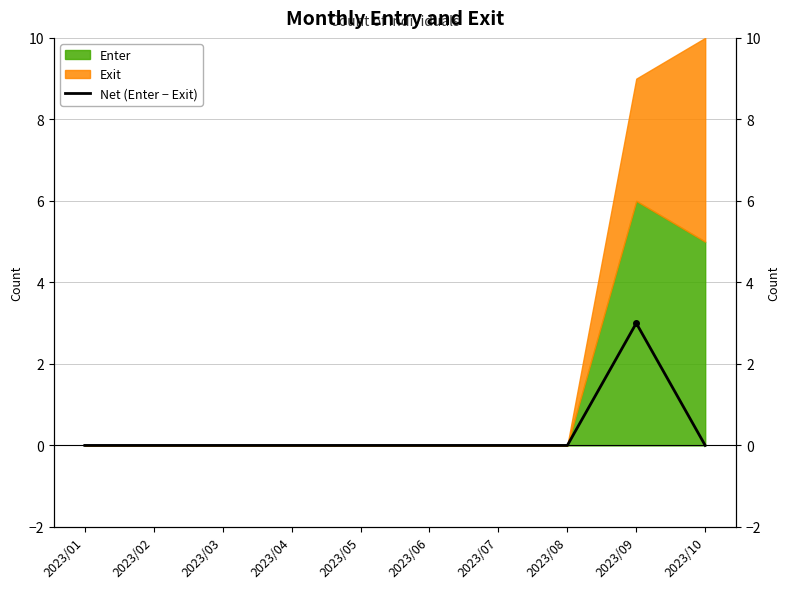

Rank the categories by value from lowest to highest.

2023/01, 2023/02, 2023/03, 2023/04, 2023/05, 2023/06, 2023/07, 2023/08, 2023/10, 2023/09